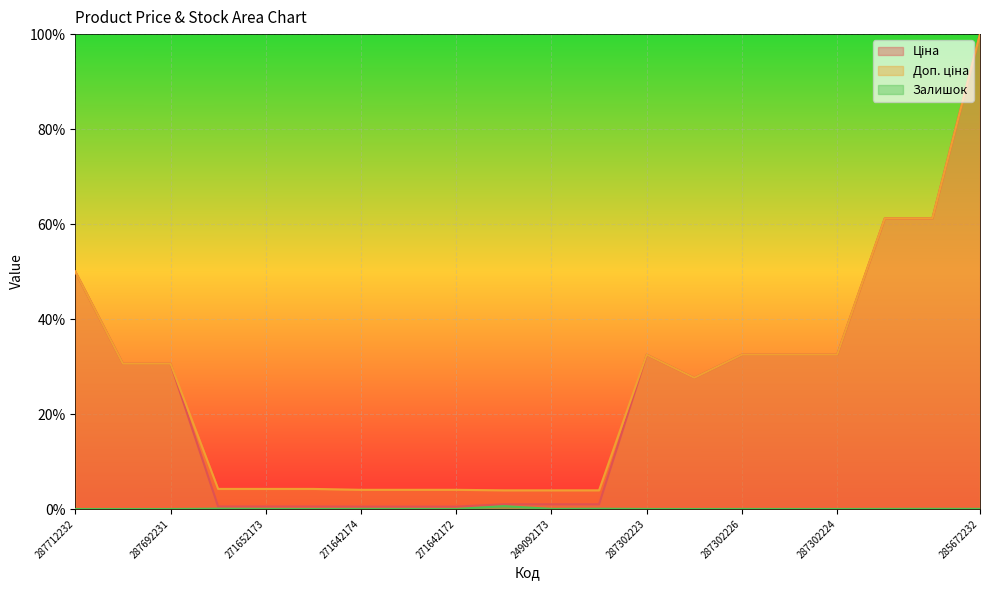

What are all the series names shown in the legend?

Ціна, Доп. ціна, Залишок